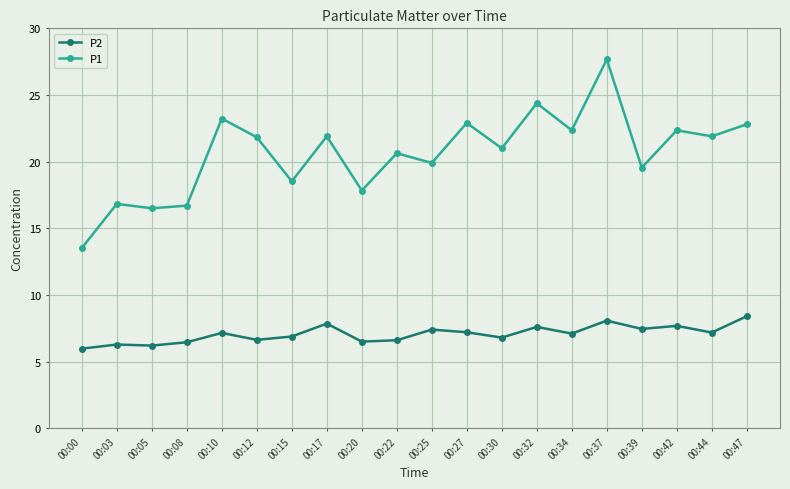

Where does the P1 series first go above 21?

00:10